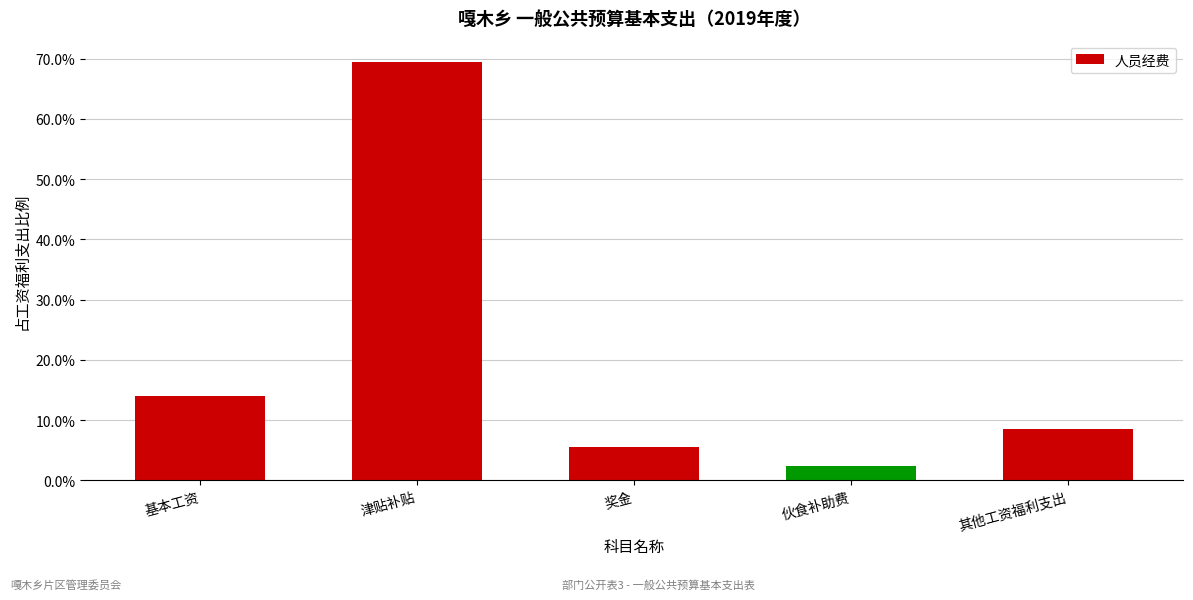

What is the change in value from 基本工资 to 其他工资福利支出?

-5.5